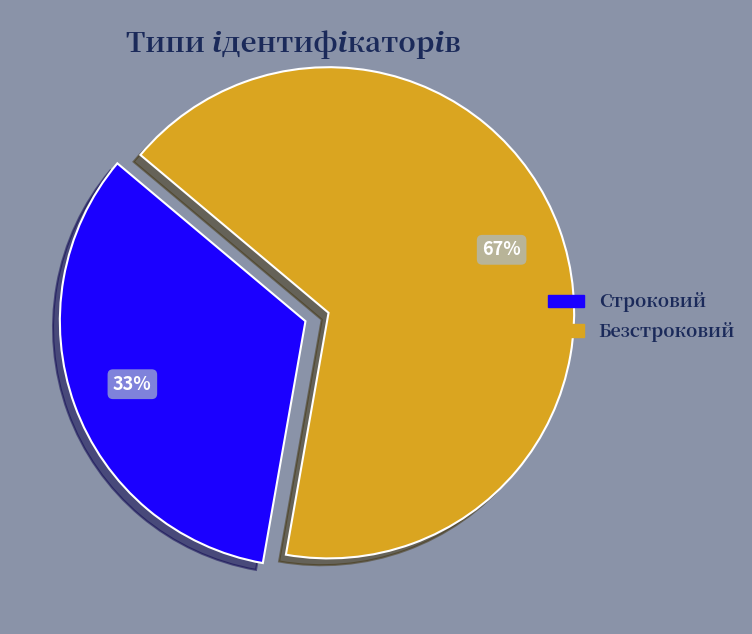

Does Строковий represent more than half of the total?

No